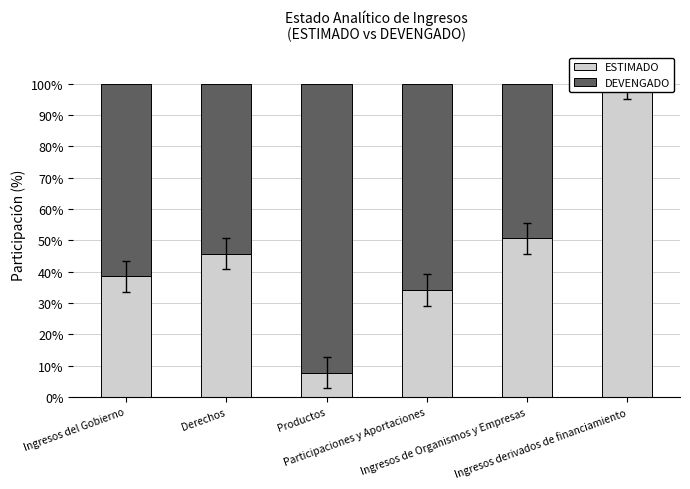

Rank the series at Ingresos derivados de financiamiento from lowest to highest value.

DEVENGADO, ESTIMADO